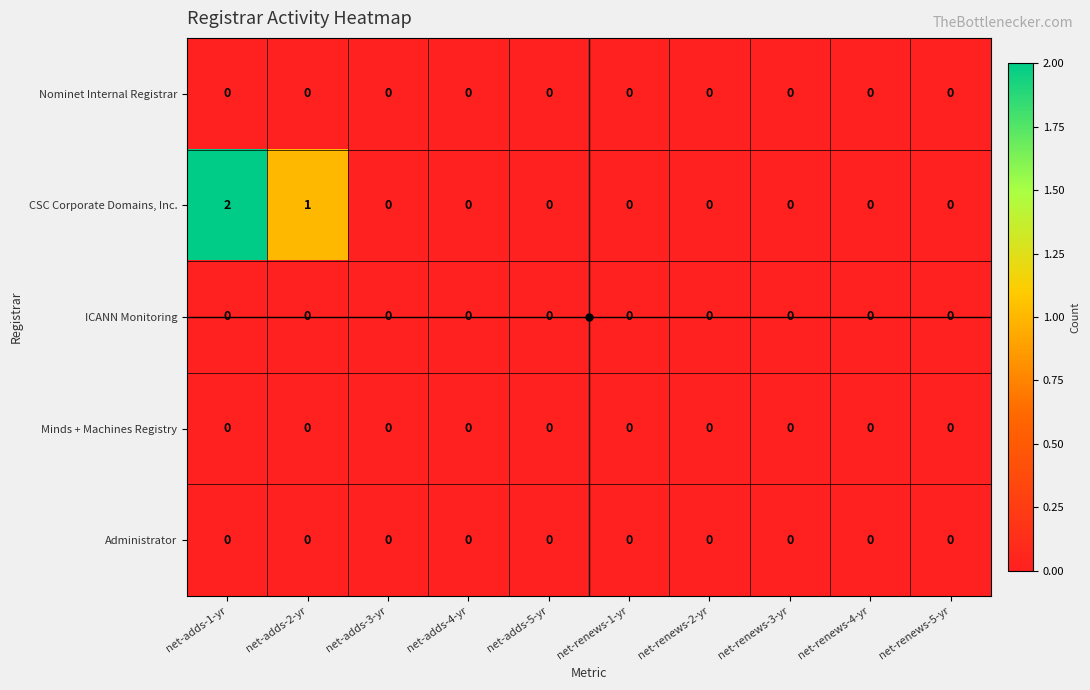

At which category is the sum across all series the highest?

net-adds-1-yr